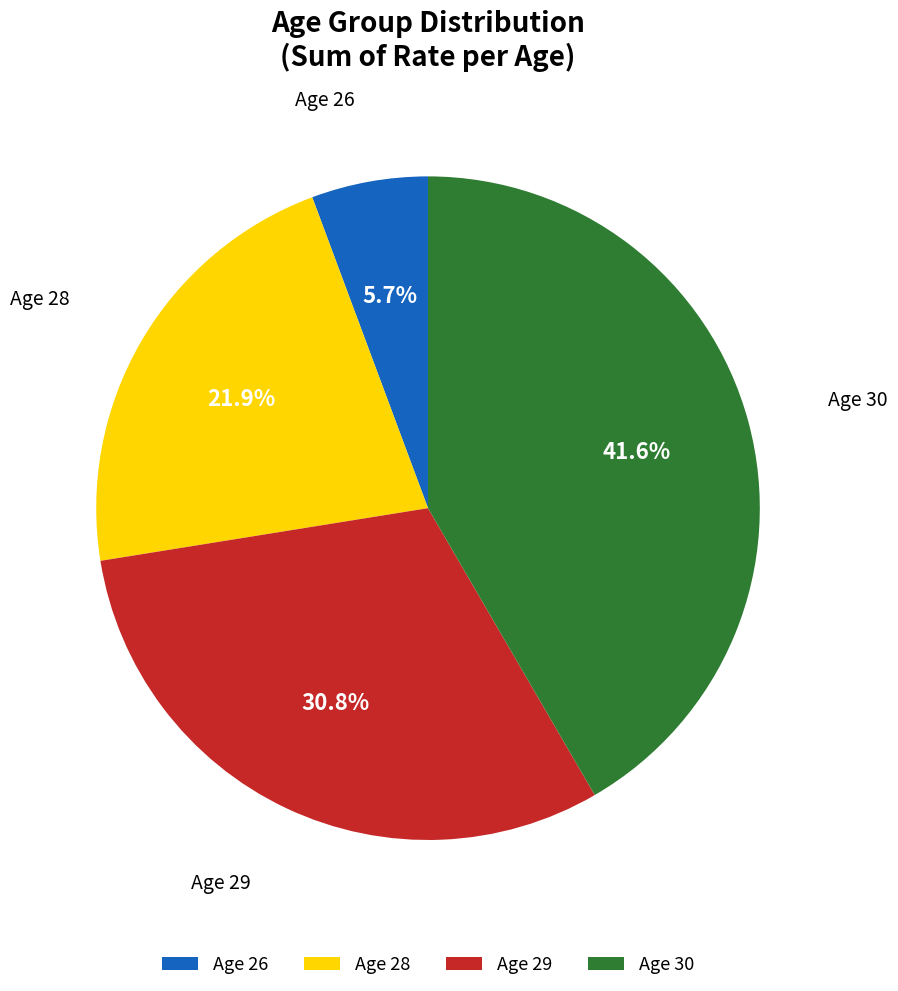

Which slice is the smallest?

Age 26